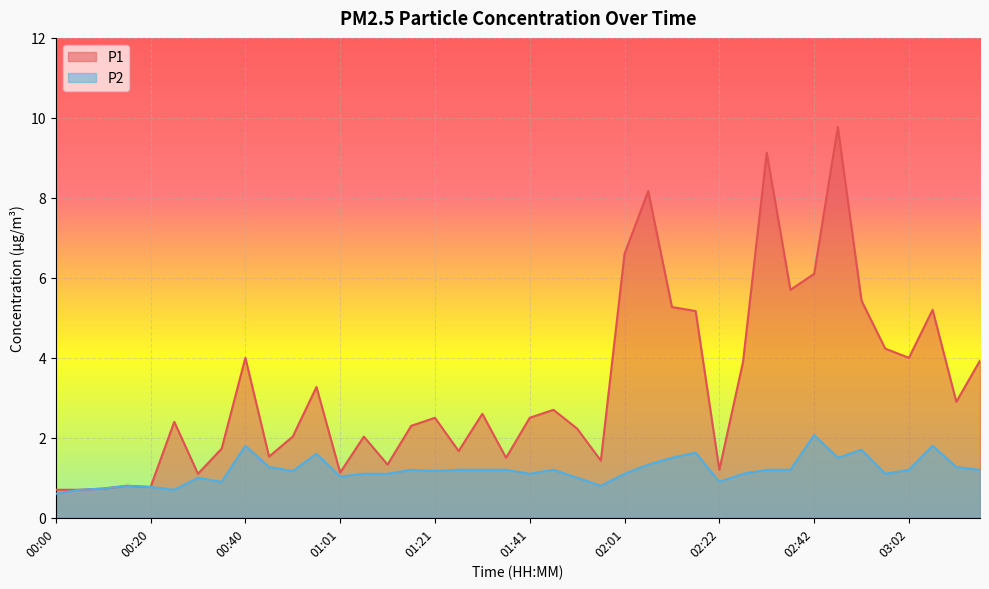

Reading right to left, transcribe all the data shown in this chart.

P1: 3.9	2.9	5.2	4.0	4.2	5.4	9.8	6.1	5.7	9.1	3.9	1.2	5.2	5.3	8.2	6.6	1.4	2.2	2.7	2.5	1.5	2.6	1.7	2.5	2.3	1.3	2.0	1.1	3.3	2.0	1.5	4.0	1.7	1.1	2.4	0.8	0.8	0.7	0.7	0.7
P2: 1.2	1.3	1.8	1.2	1.1	1.7	1.5	2.1	1.2	1.2	1.1	0.9	1.6	1.5	1.3	1.1	0.8	1.0	1.2	1.1	1.2	1.2	1.2	1.2	1.2	1.1	1.1	1.0	1.6	1.2	1.3	1.8	0.9	1.0	0.7	0.8	0.8	0.7	0.7	0.6